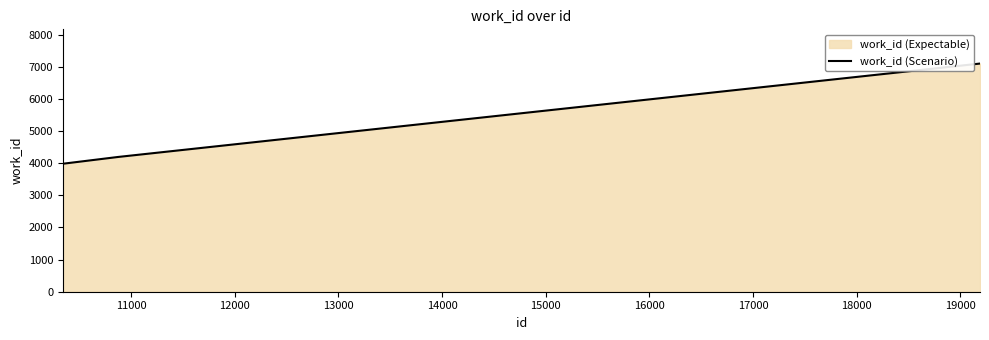

True or false: the data shows 7097 at 19189.

True